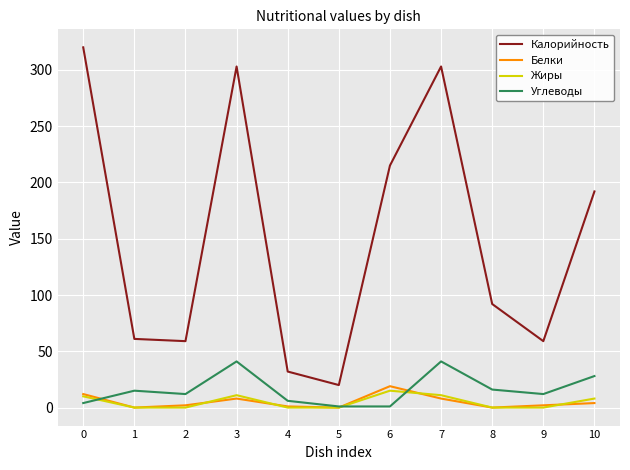

How many interior local peaks does the Жиры series have?

2